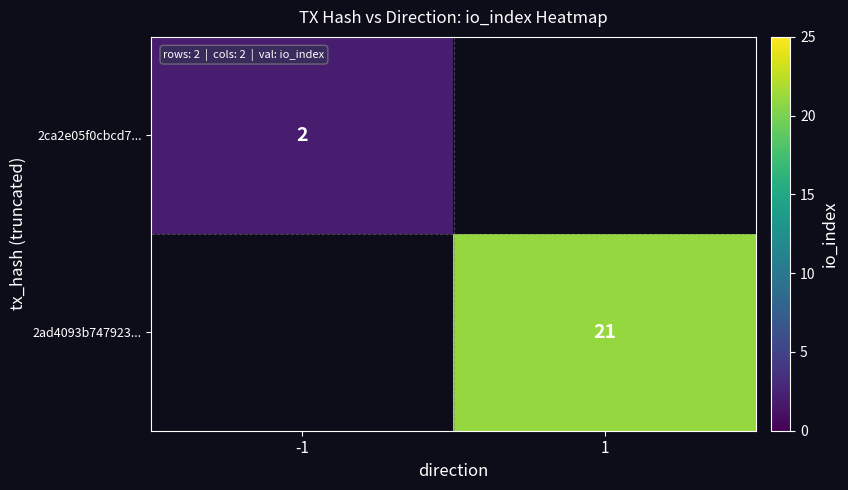

Between -1 and 1, which is larger?

1